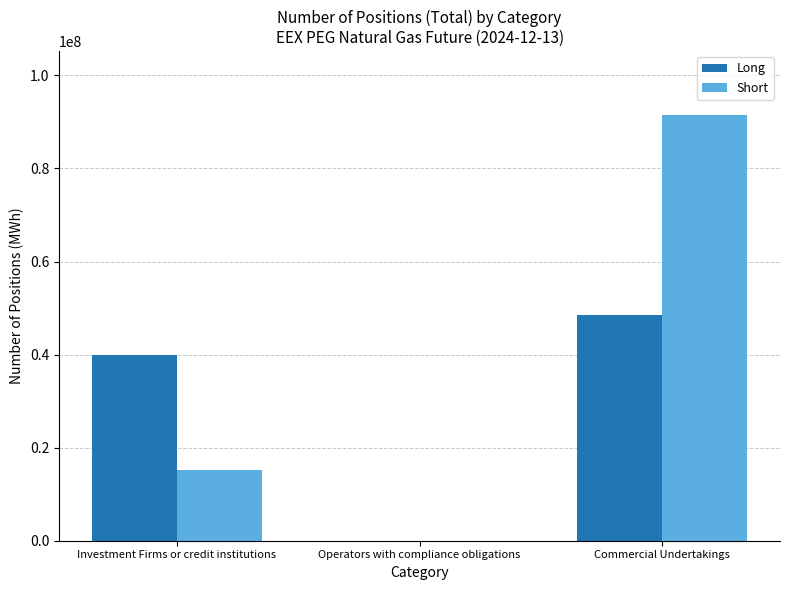

How many values in Long are above zero?

2